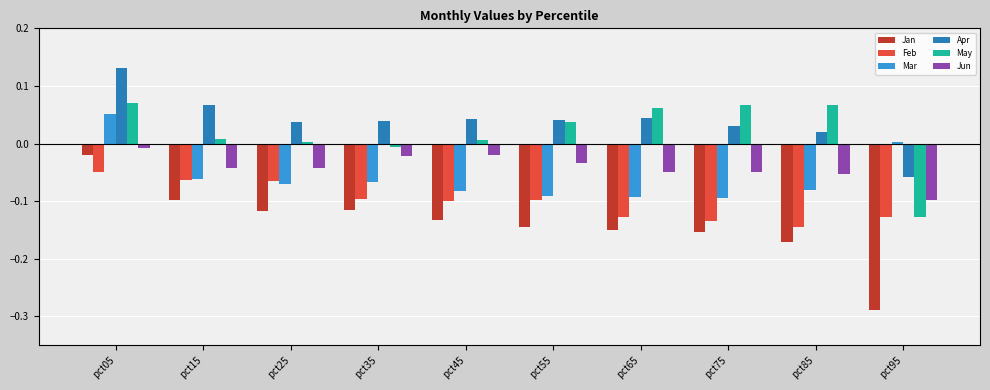

Which category has the highest value across all series?

pct05